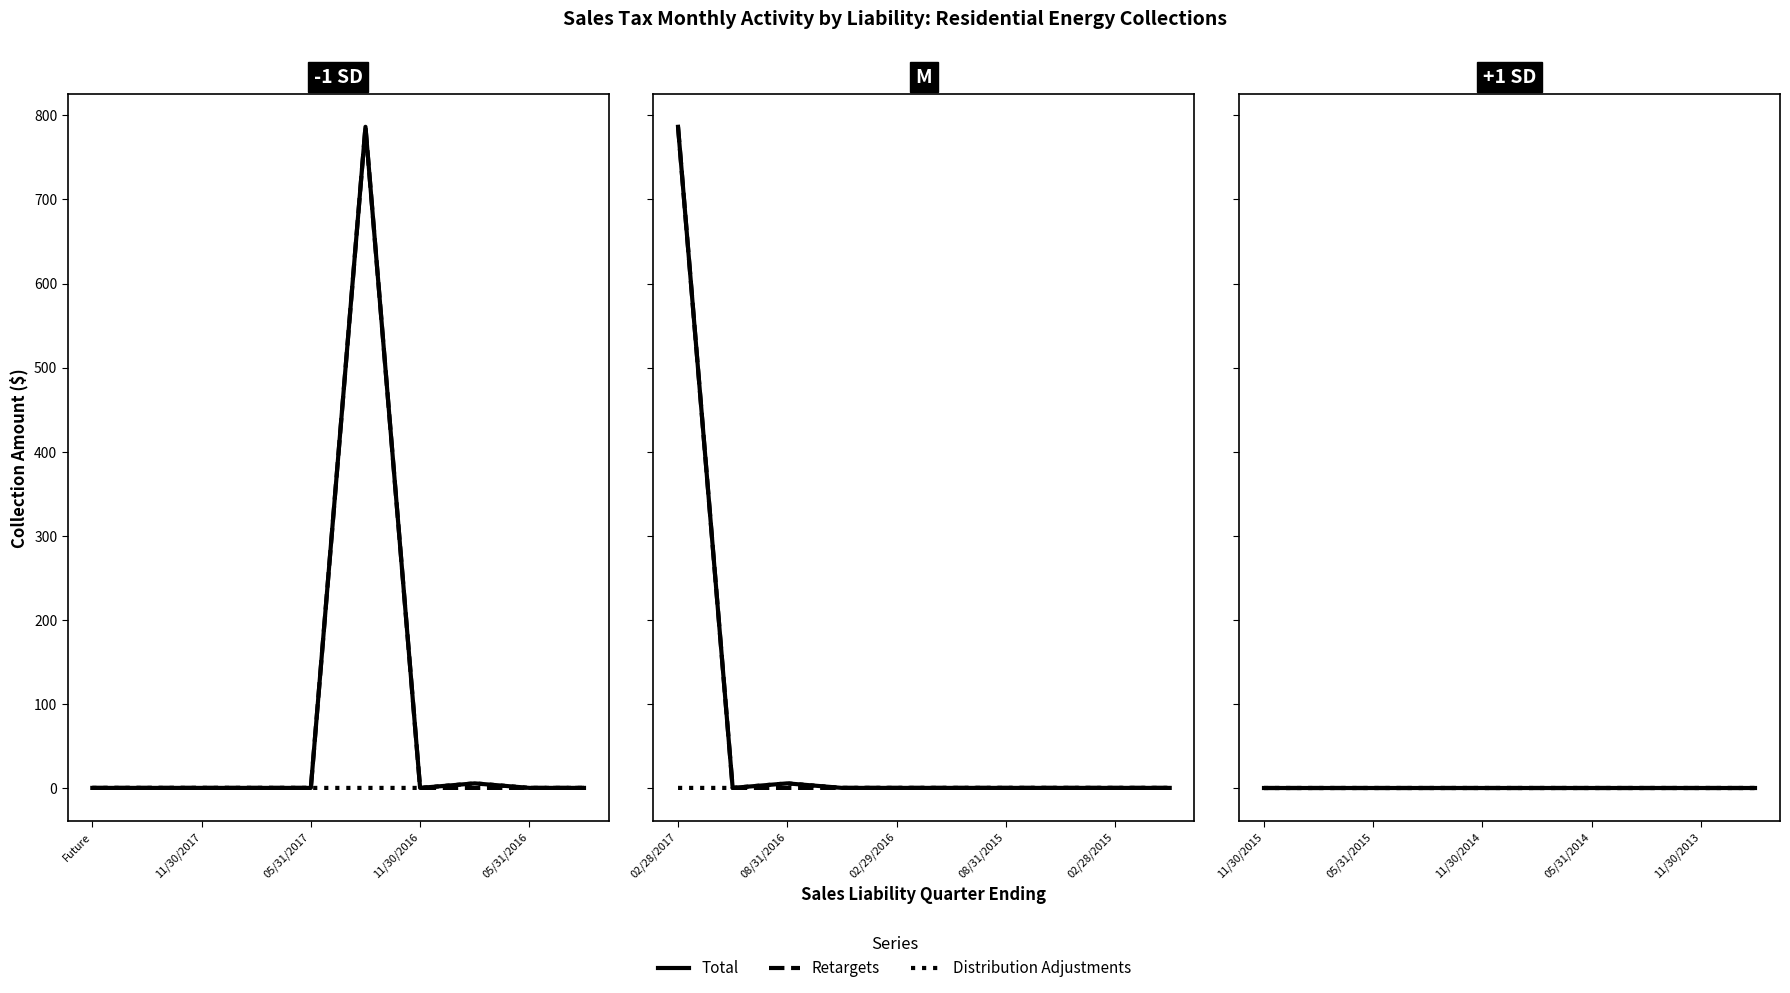

Which category has the lowest value across all series?

Future